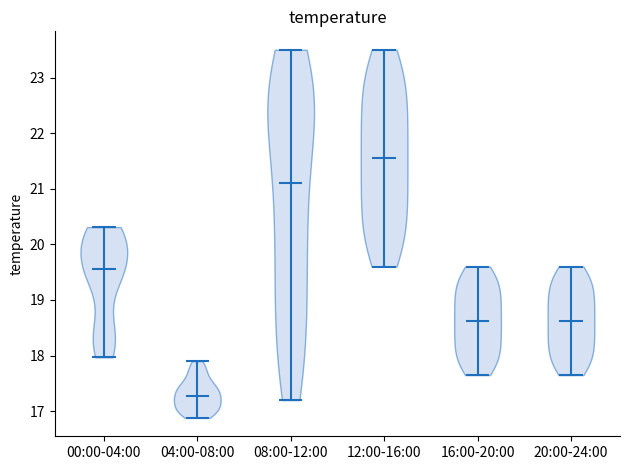

Reading left to right, read every violin against the y-axis: where its median line is, and the lowest and highest points it reaches. The values are not printed on the chart, so give them approximately, as read against the axis.

00:00-04:00: median line 19.6, lowest point 18.0, highest point 20.3
04:00-08:00: median line 17.3, lowest point 16.9, highest point 17.9
08:00-12:00: median line 21.1, lowest point 17.2, highest point 23.5
12:00-16:00: median line 21.6, lowest point 19.6, highest point 23.5
16:00-20:00: median line 18.6, lowest point 17.7, highest point 19.6
20:00-24:00: median line 18.6, lowest point 17.7, highest point 19.6